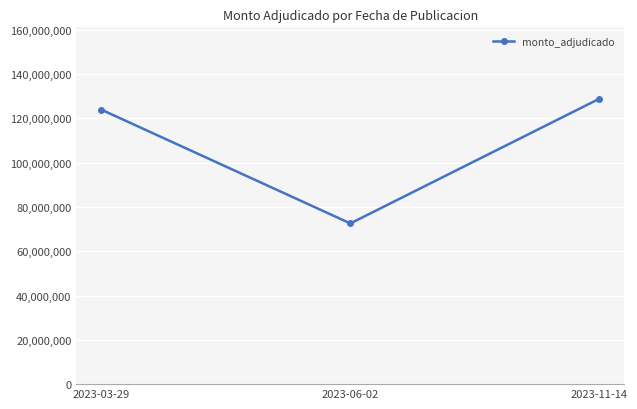

The chart shows a value of 72541034 at 2023-06-02. True or false?

True